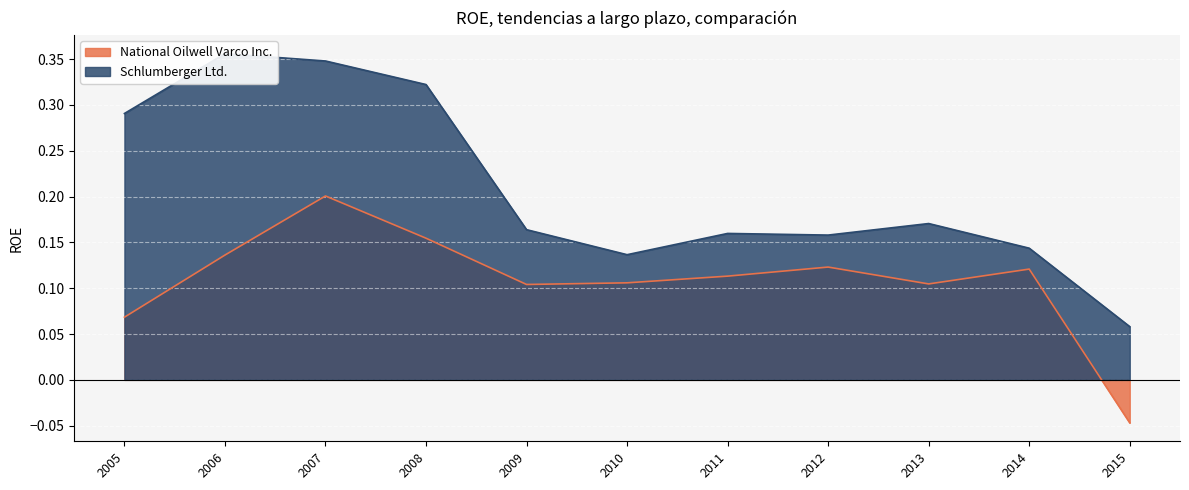

What is the maximum value shown in the chart?

0.4